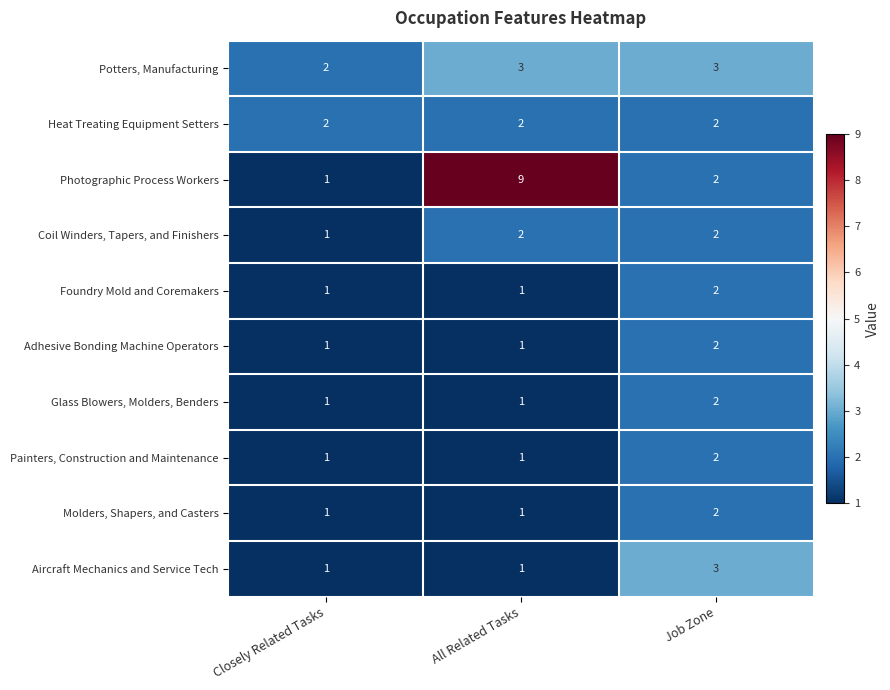

How many data points does each series have?

3